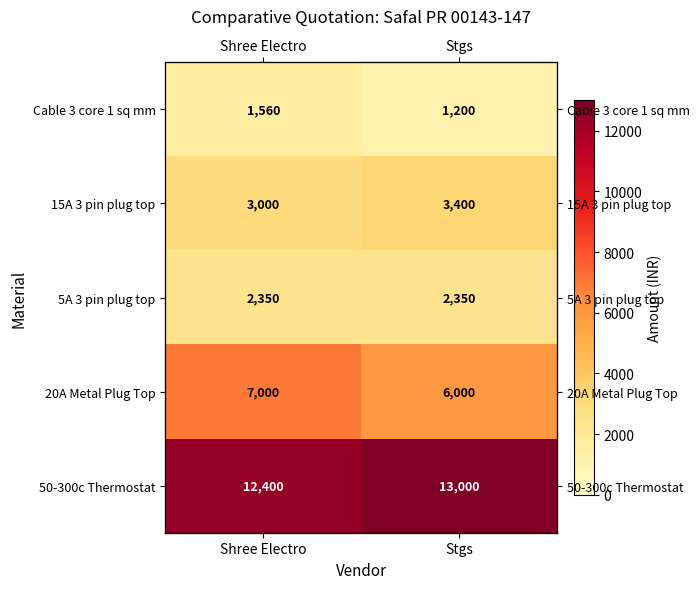

Count the number of categories in the chart.

2